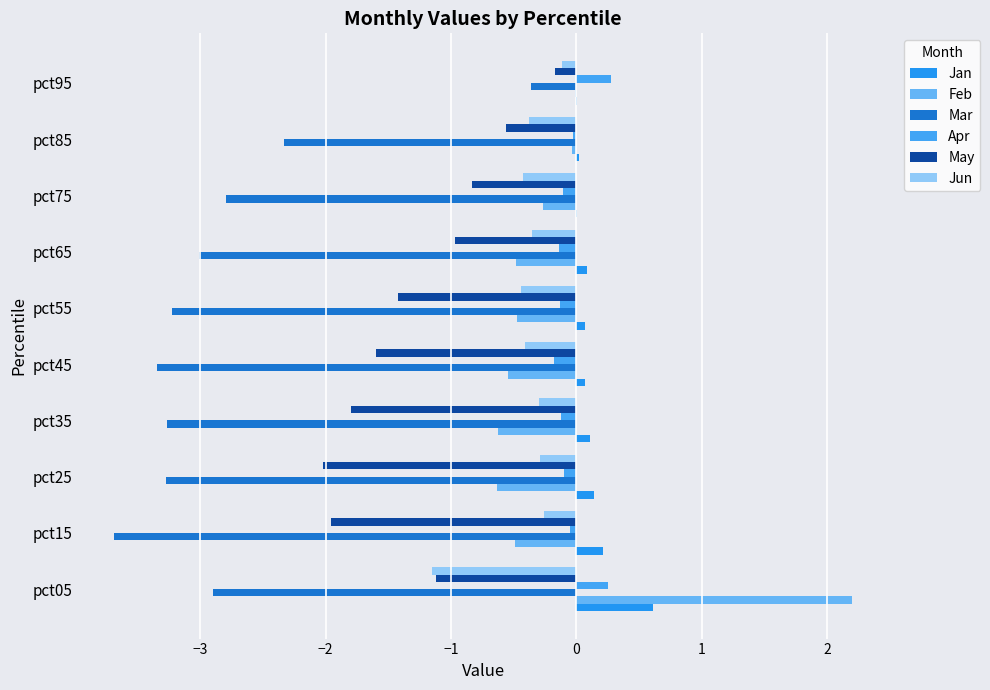

How many values in the Mar series exceed -3?

4